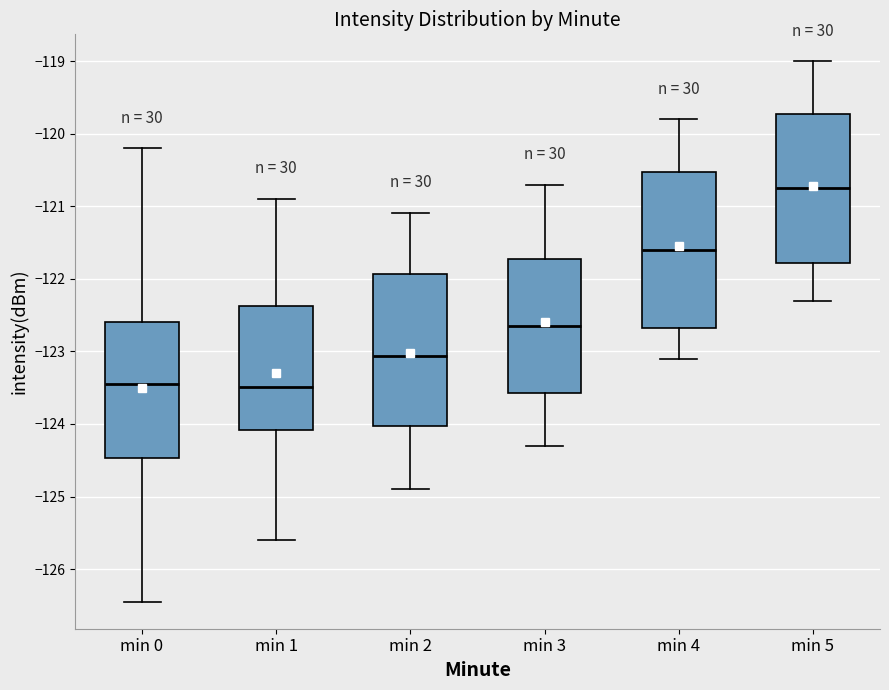

Reading left to right, transcribe this box plot: for each box, give where its median line is, the range the box spans, and where its two whiskers end, as read against the y-axis. The values are not printed on the chart, so give them approximately, as read against the axis.

min 0: median -123.4, box -124.5 to -122.6, whiskers -126.5 to -120.2
min 1: median -123.5, box -124.1 to -122.4, whiskers -125.6 to -120.9
min 2: median -123.1, box -124.0 to -121.9, whiskers -124.9 to -121.1
min 3: median -122.6, box -123.6 to -121.7, whiskers -124.3 to -120.7
min 4: median -121.6, box -122.7 to -120.5, whiskers -123.1 to -119.8
min 5: median -120.7, box -121.8 to -119.7, whiskers -122.3 to -119.0